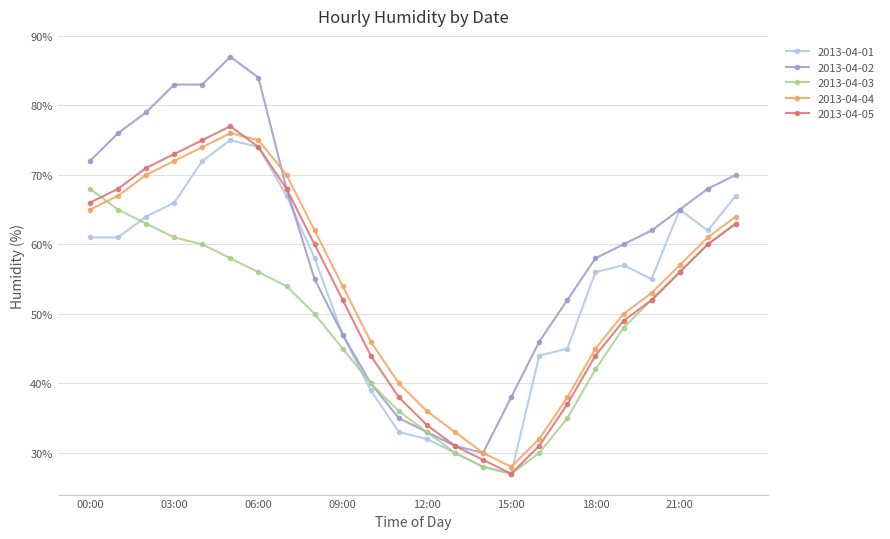

True or false: 2013-04-03 and 2013-04-04 intersect in this chart.

True